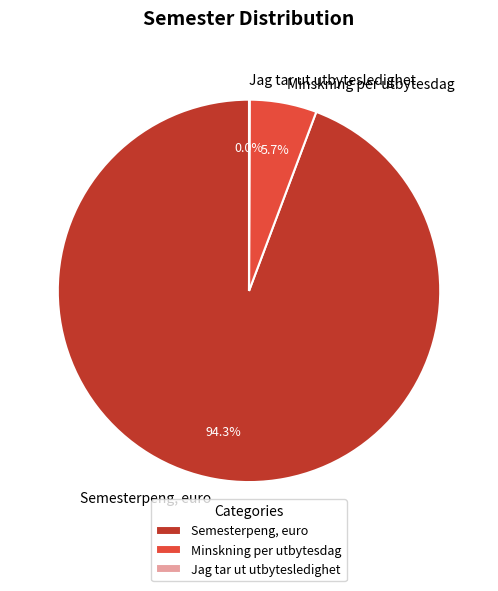

What is the largest slice in the pie chart?

Semesterpeng, euro